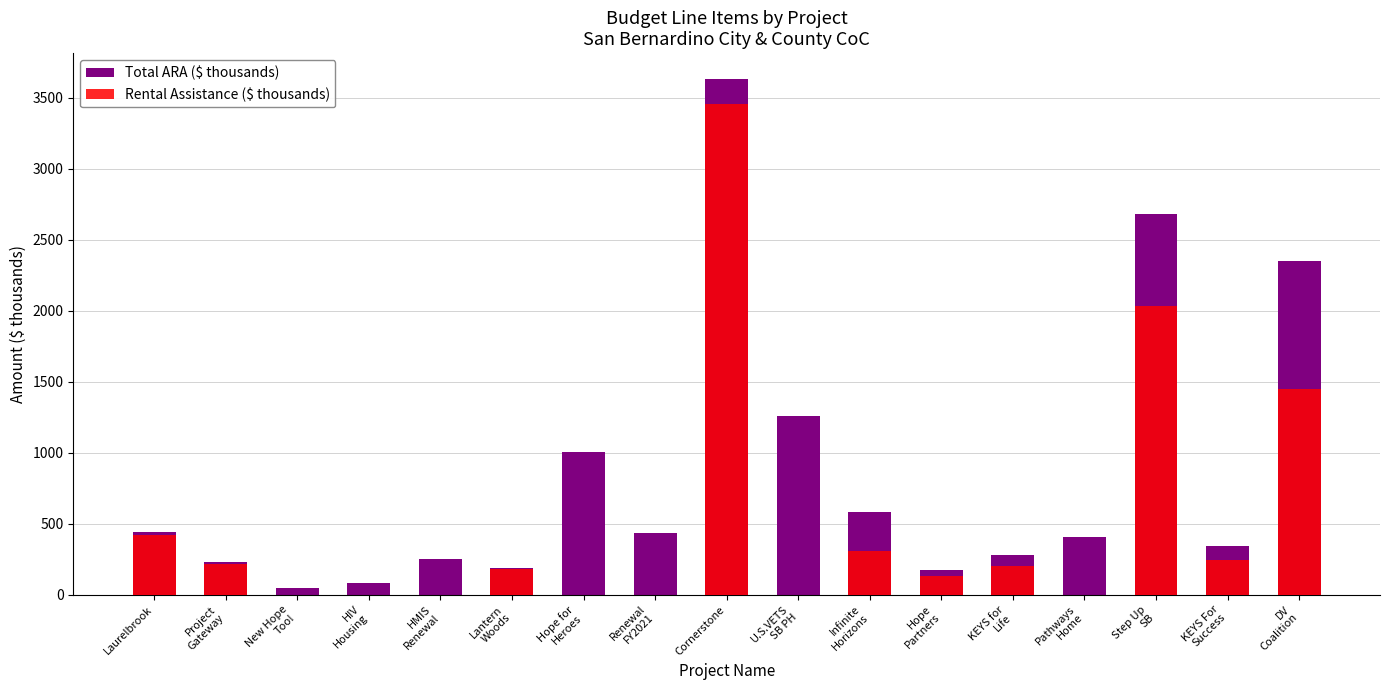

How many categories are shown in the chart?

17